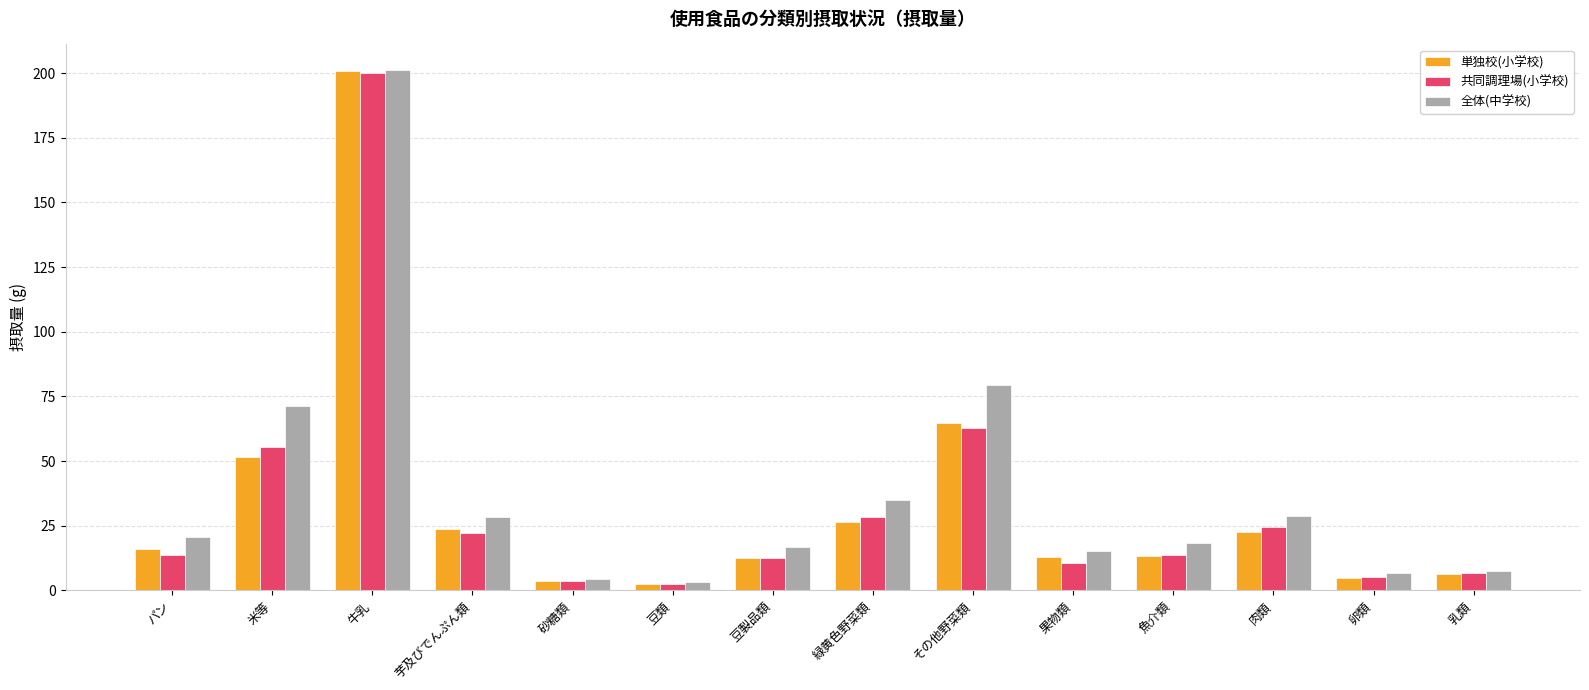

What are all the series names shown in the legend?

単独校(小学校), 共同調理場(小学校), 全体(中学校)